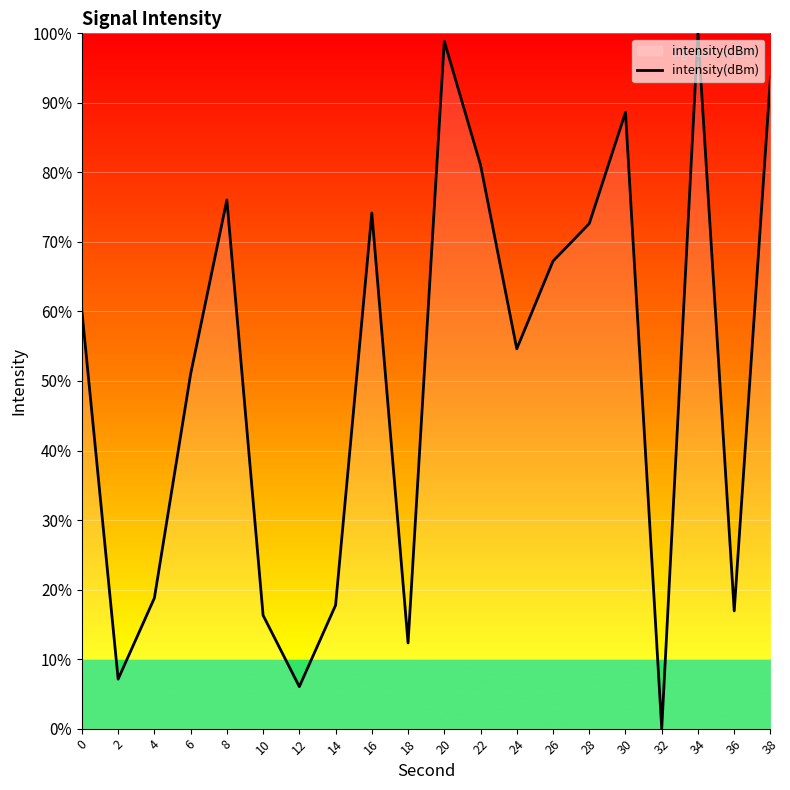

How many interior local valleys (lower than both neighbors) does the data have?

6